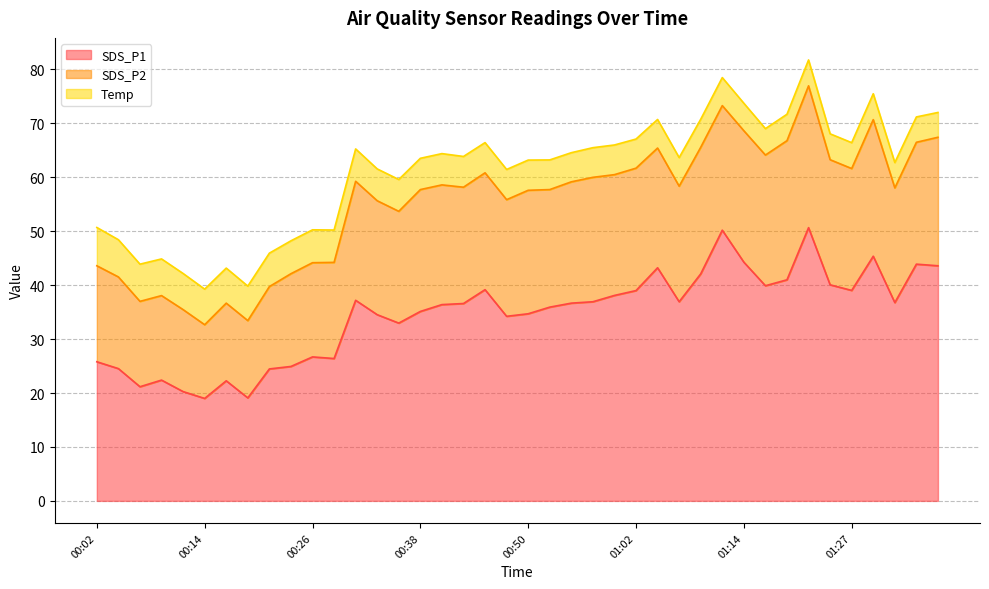

Which category has the lowest value in the Temp series?

01:36